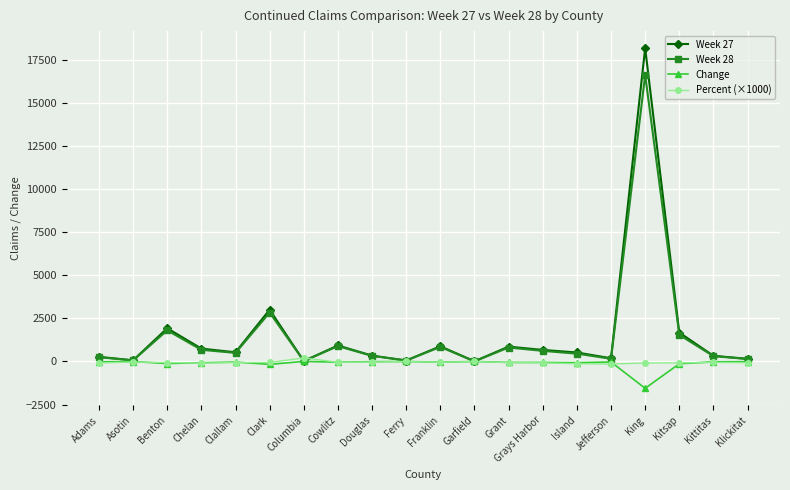

In Week 27, how many points are lower than both neighbors (excluding endpoints)?

6